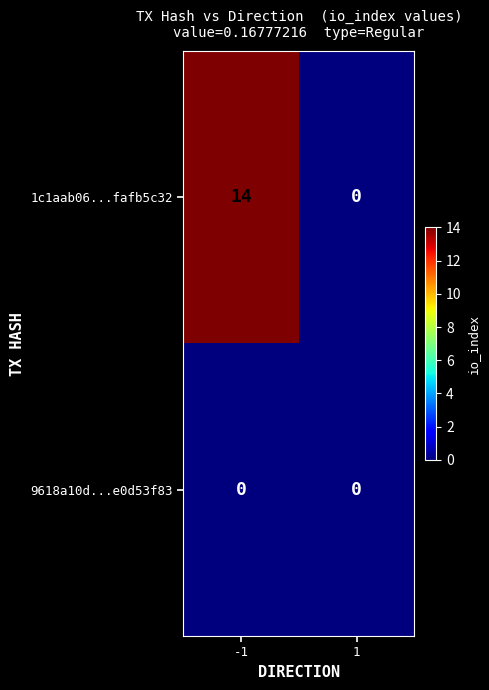

Reading left to right, list all the values displayed in this chart.

1c1aab06...fafb5c32: 14	0
9618a10d...e0d53f83: 0	0